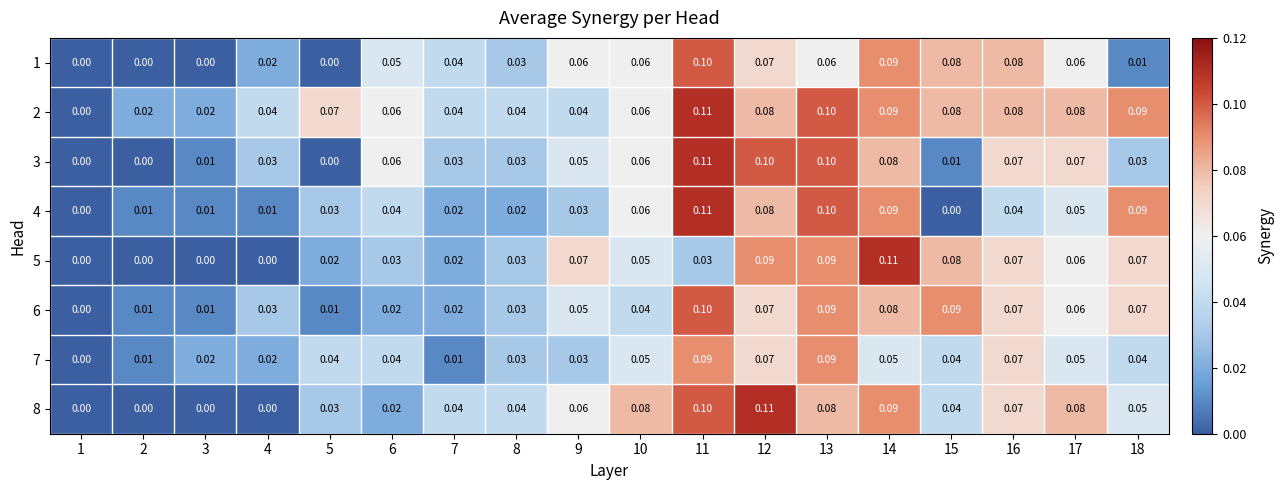

At which category is the sum across all series the highest?

11